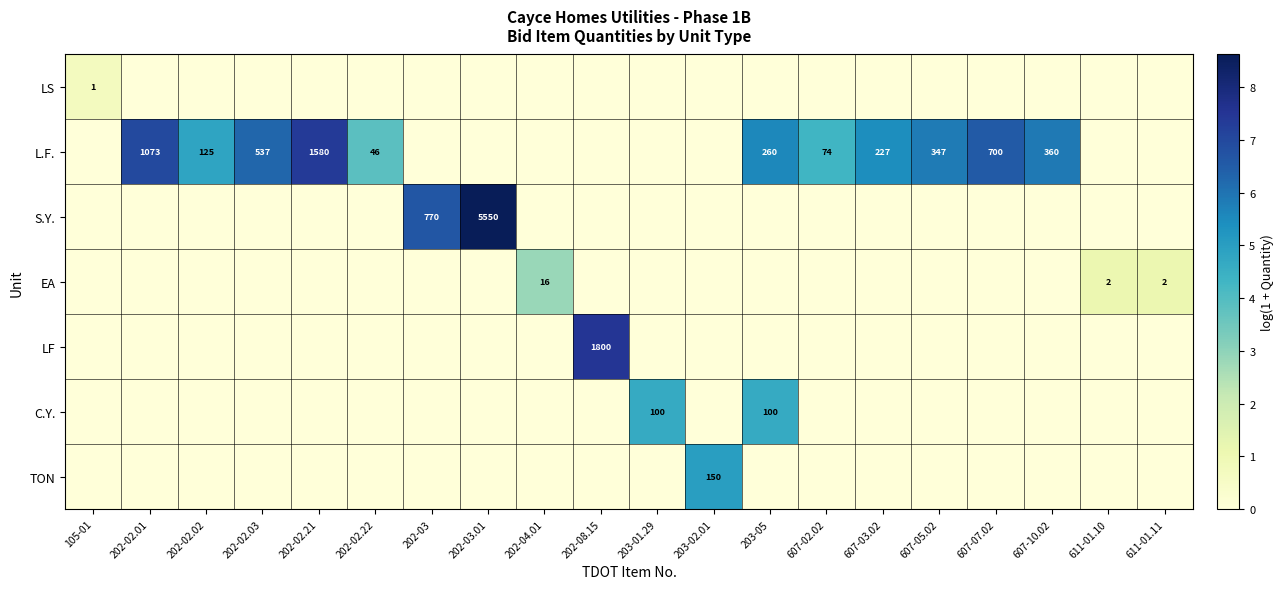

What is the difference between the highest and lowest values at 611-01.10?

1.1